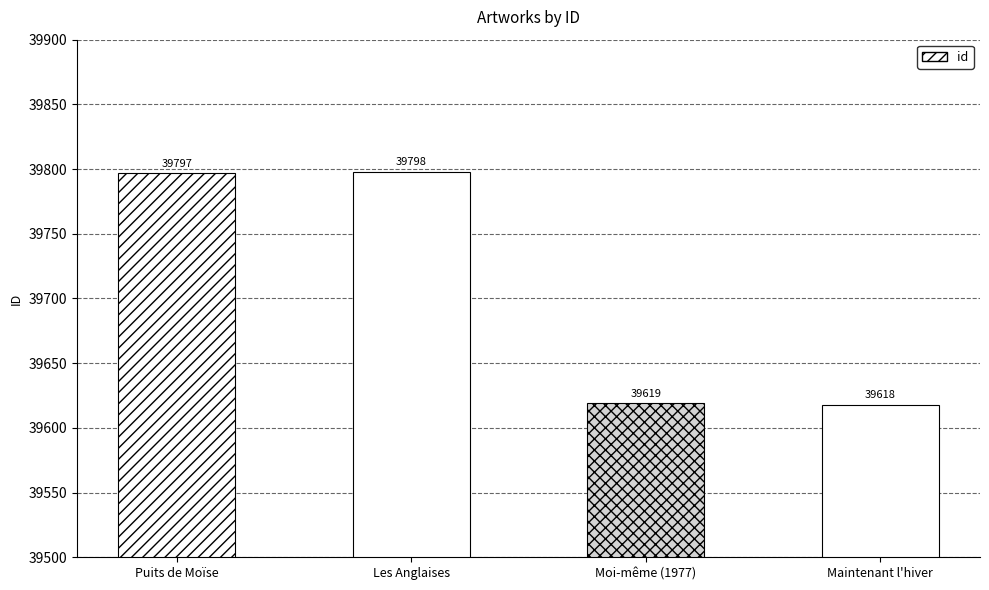

How many values are below 39797?

2